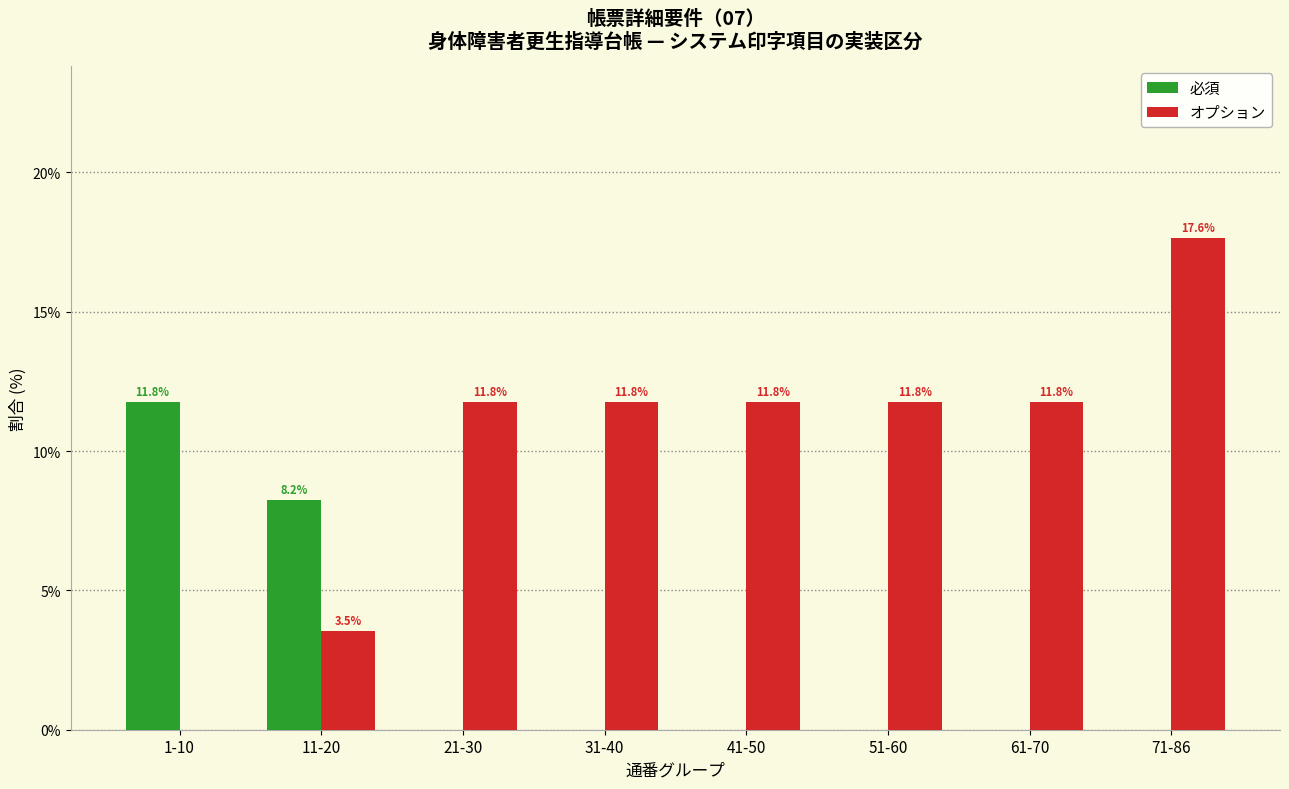

Reading left to right, transcribe all the data shown in this chart.

必須: 1-10=11.8	11-20=8.2	21-30=0.0	31-40=0.0	41-50=0.0	51-60=0.0	61-70=0.0	71-86=0.0
オプション: 1-10=0.0	11-20=3.5	21-30=11.8	31-40=11.8	41-50=11.8	51-60=11.8	61-70=11.8	71-86=17.6